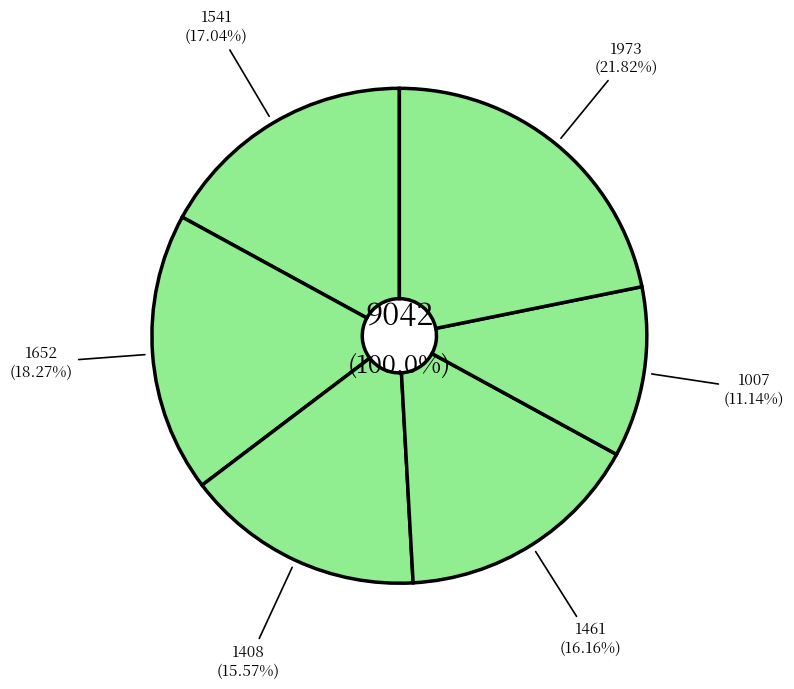

What percentage is the 1652 slice, to the nearest percent?

18%